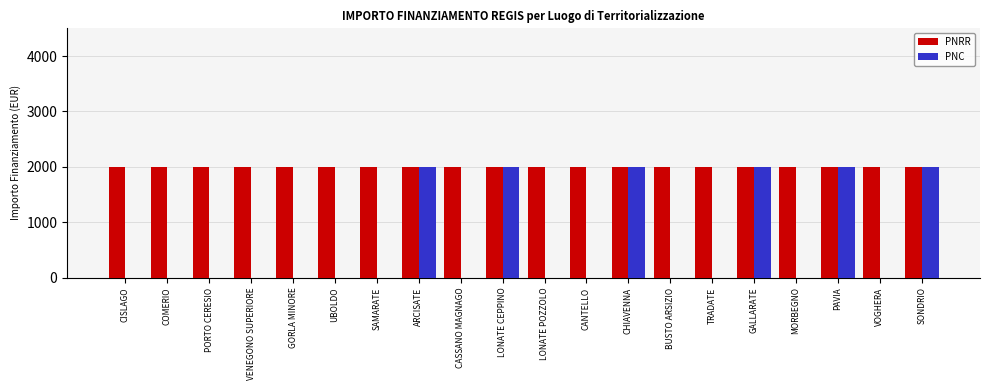

The PNRR series shows 2000 at TRADATE. True or false?

True